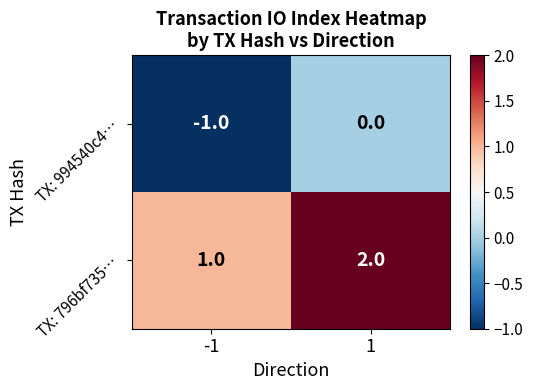

Which label corresponds to the largest value in the chart?

1